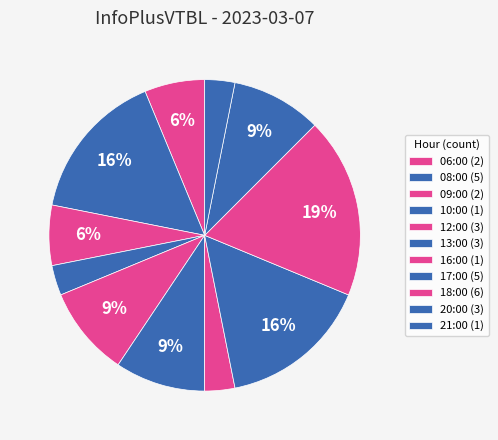

Rank the categories by value from lowest to highest.

10:00, 16:00, 21:00, 06:00, 09:00, 12:00, 13:00, 20:00, 08:00, 17:00, 18:00